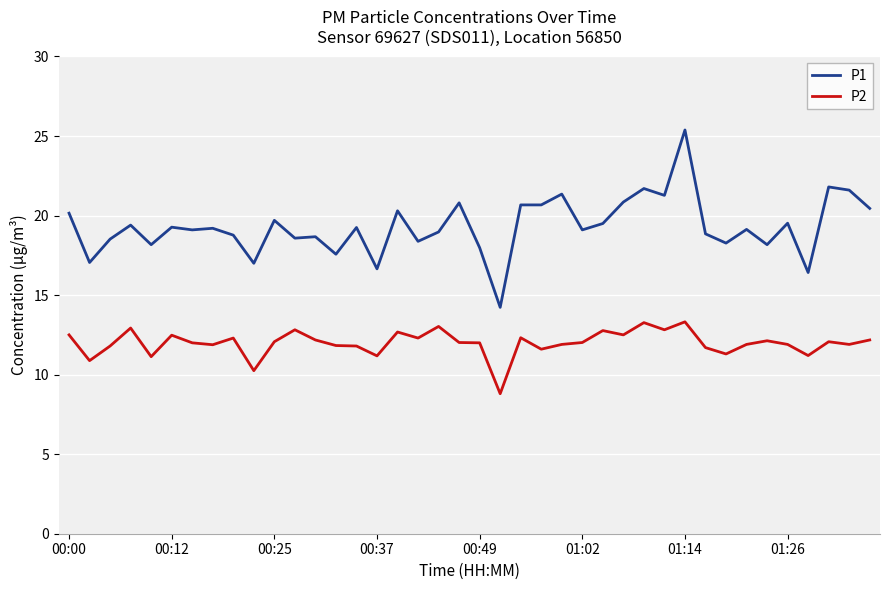

True or false: P1 and P2 intersect in this chart.

False